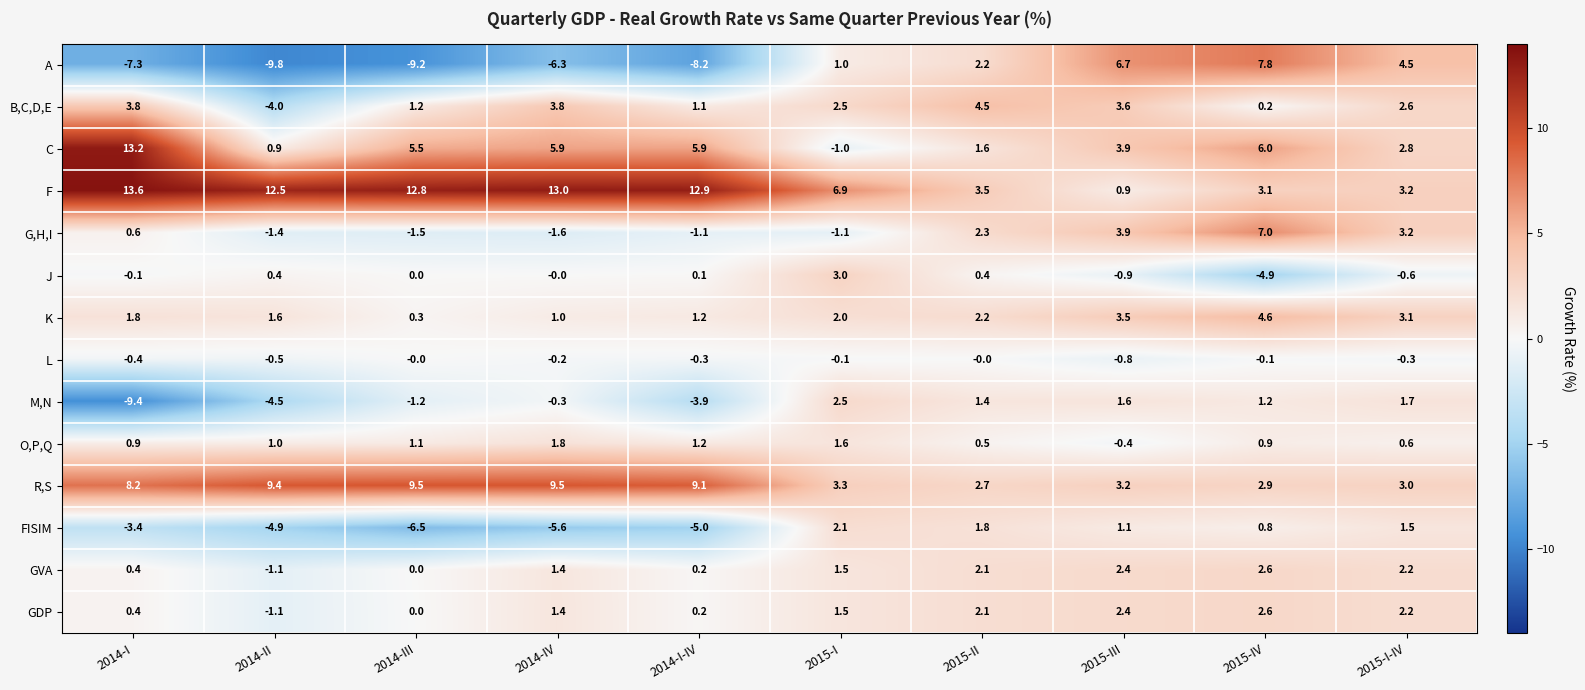

What is the average value of the J series?

-0.3